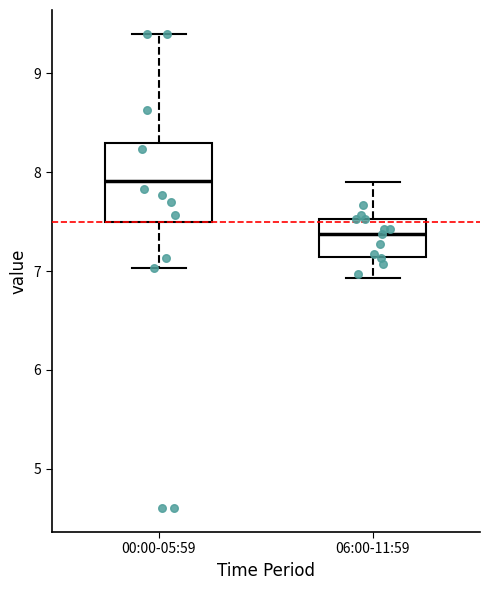

Which box has the lowest median line?

06:00-11:59